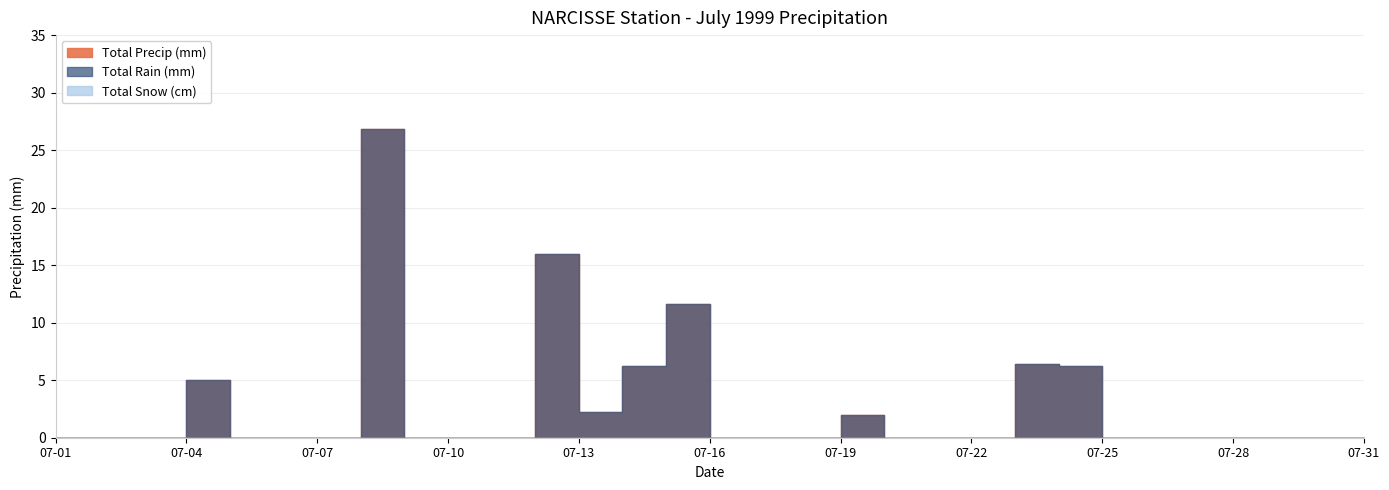

The Total Snow (cm) series shows 0.0 at 1999-07-14. True or false?

True